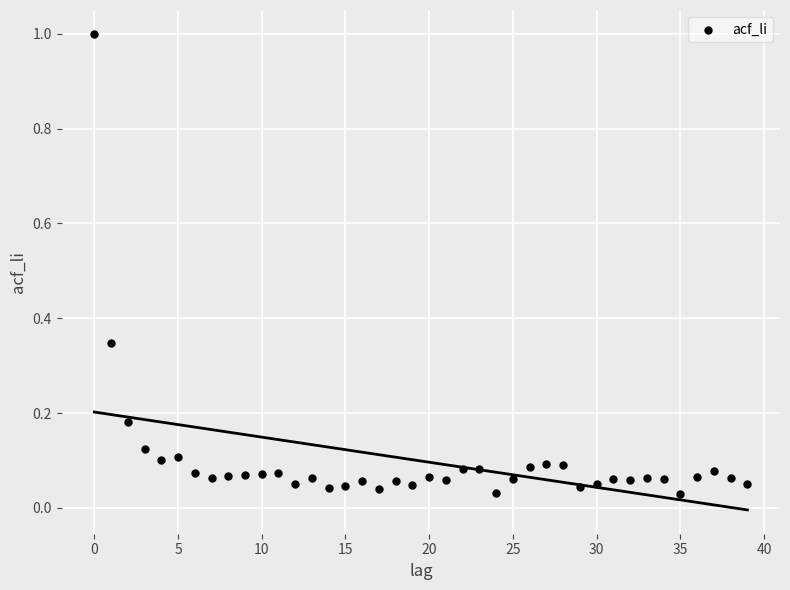

What is the range of Y values (max minus min)?

1.0